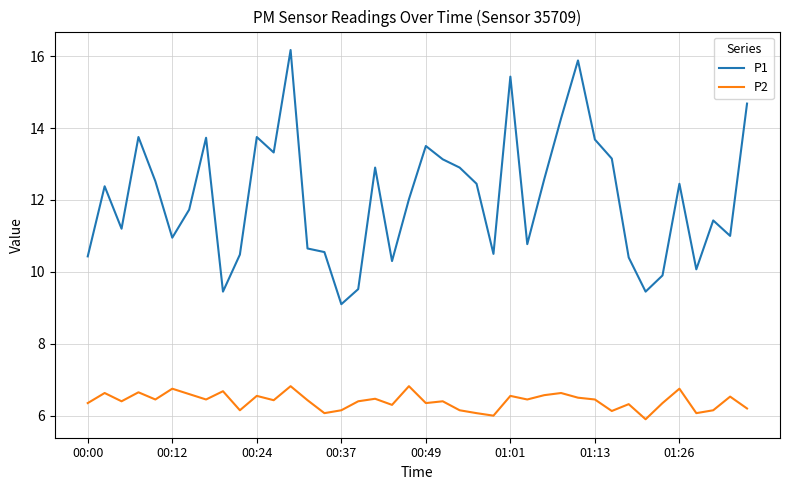

Which series has the largest total across all categories?

P1